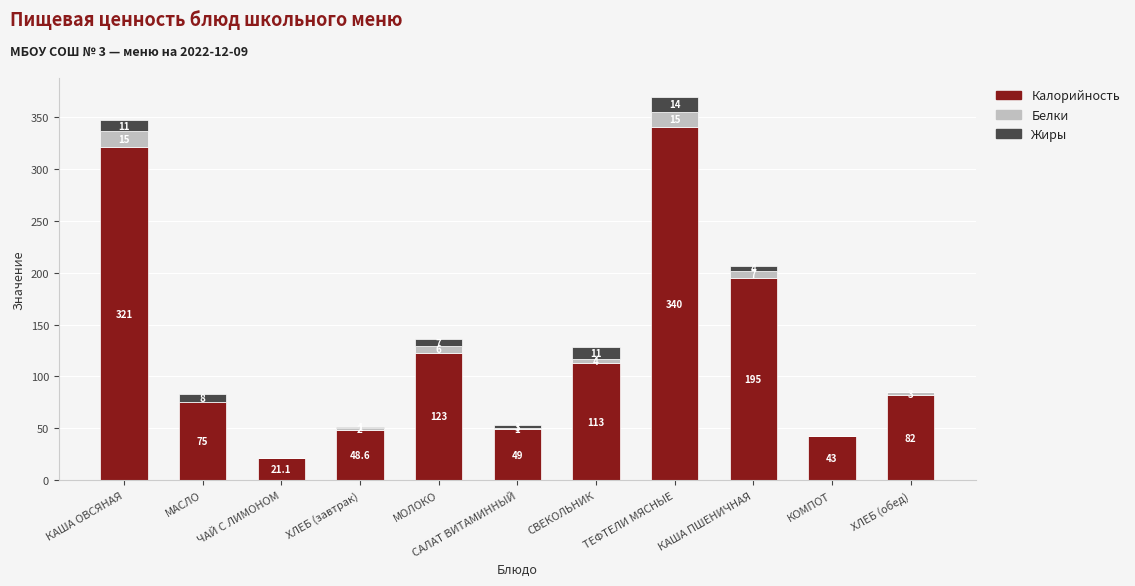

Are the bars horizontal?

No